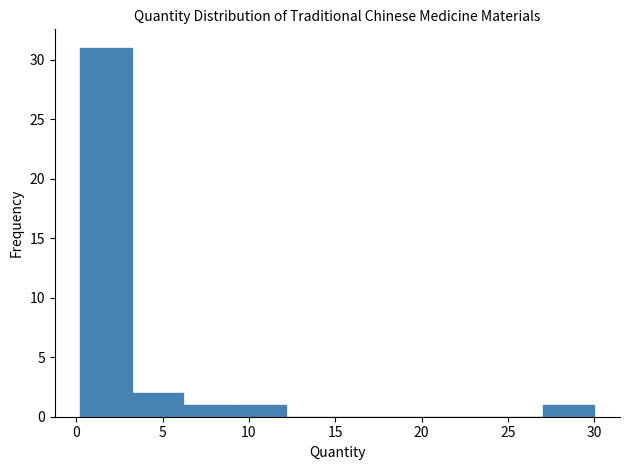

How tall is the bar that spans 3.0 to 6.0 on the x-axis? Neither the bar edges nor the heights are printed on the chart, so give them approximately, as read against the axes.

2